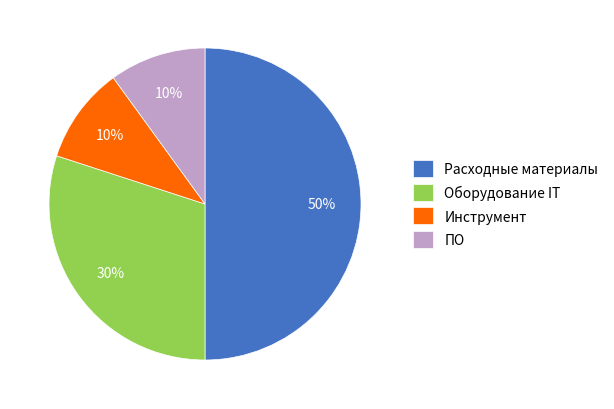

Is ПО the majority of the pie?

No